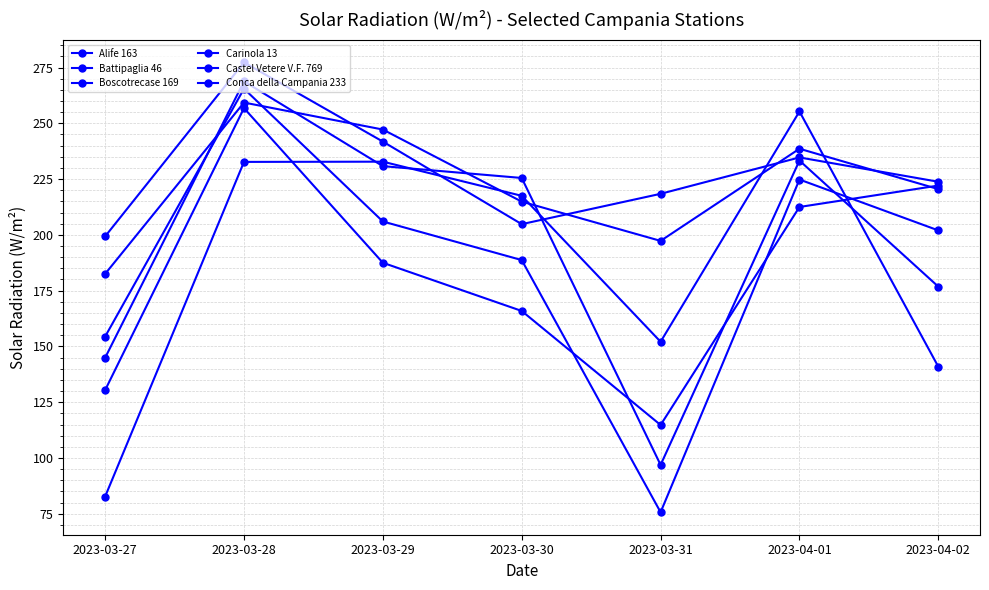

What is the average value of the Battipaglia 46 series?

228.6